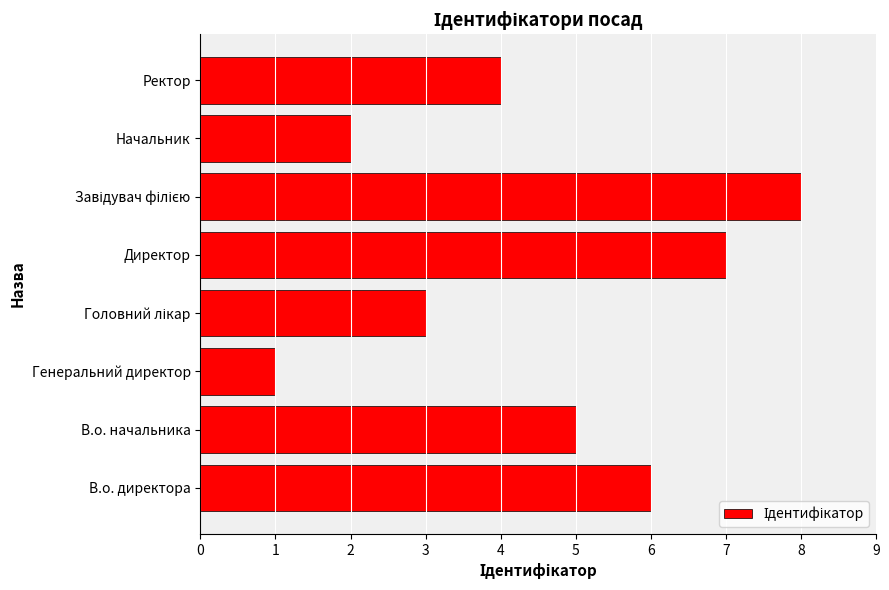

What is the ratio of the value at Генеральний директор to the value at Начальник?

0.5